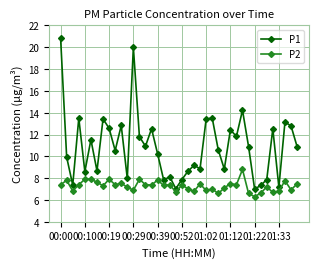

Rank the series by their average value, from highest to lowest.

P1, P2